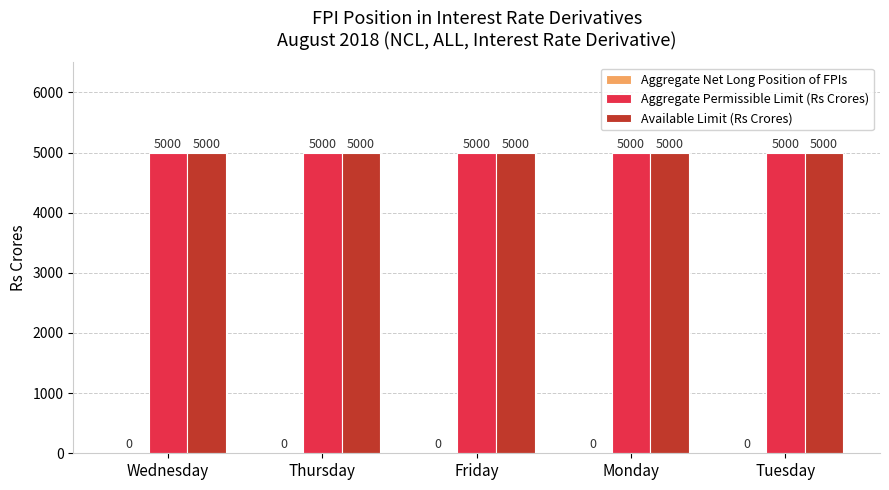

What is the maximum value shown in the chart?

5000